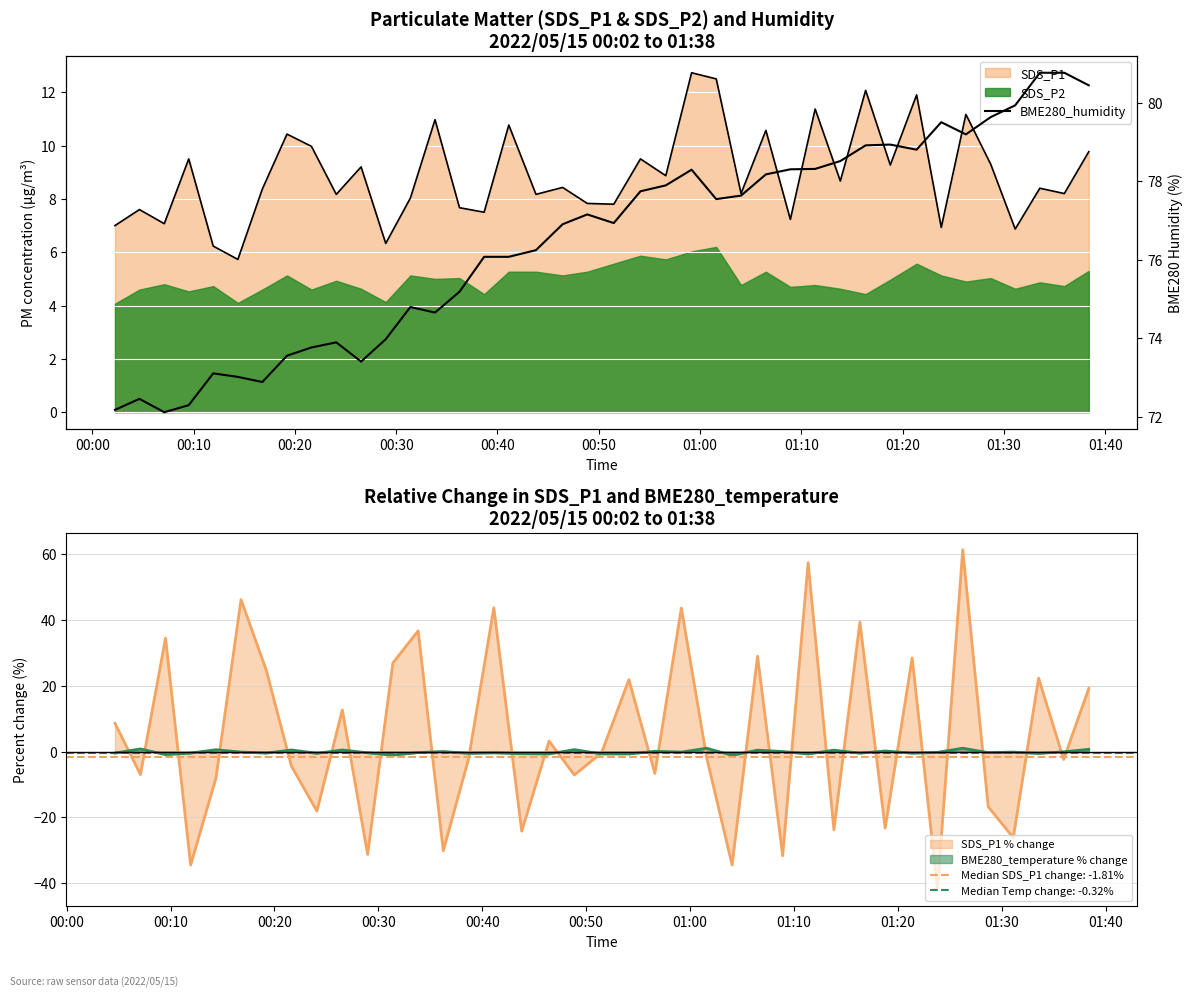

What is the difference between the maximum and minimum values?

8.7